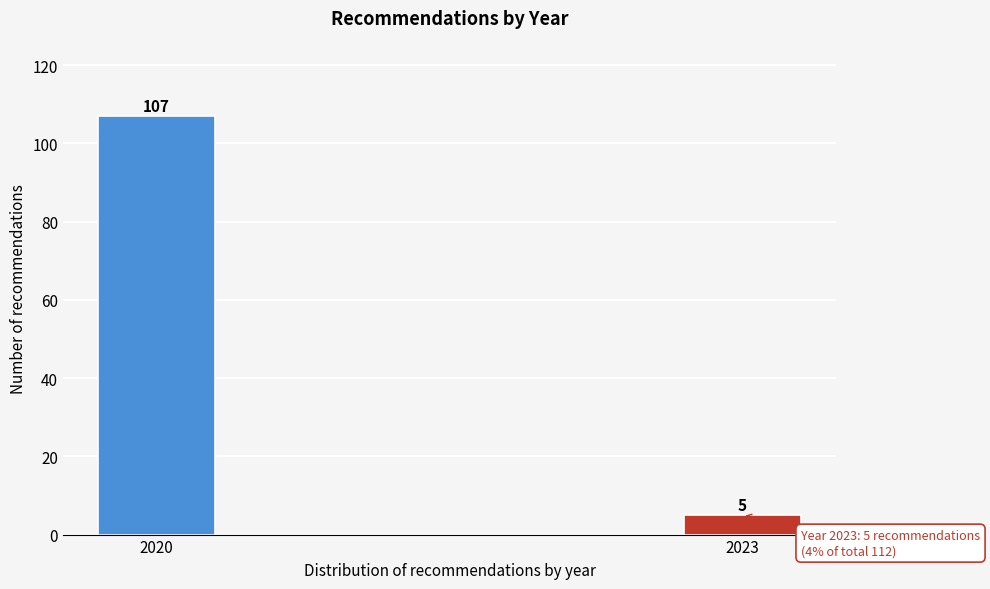

Reading left to right, extract all data points from this chart.

2020=107	2023=5